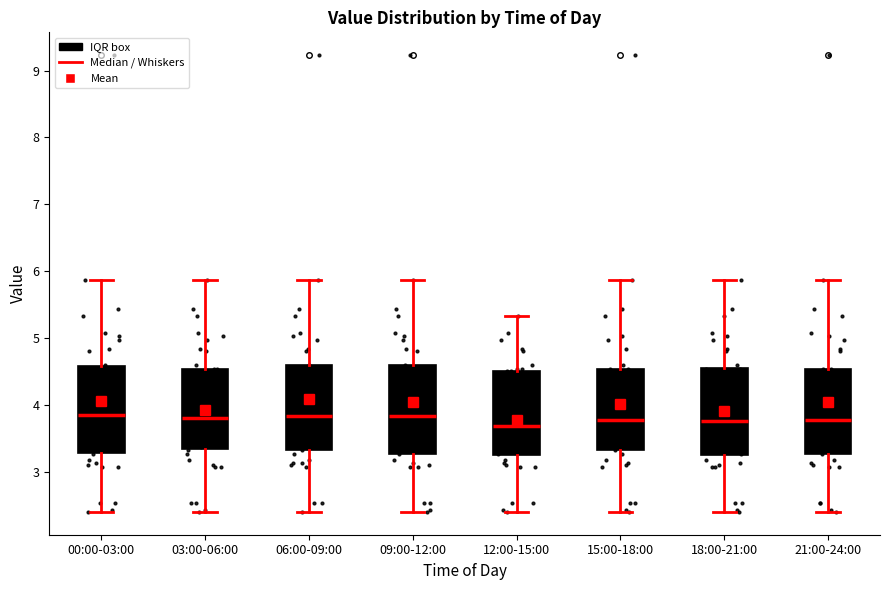

Reading left to right, read every box against the y-axis: the position of its median line, the range the box covers, and the ends of its whiskers. The values are not printed on the chart, so give them approximately, as read against the axis.

00:00-03:00: median 3.9, box 3.3 to 4.6, whiskers 2.4 to 5.9
03:00-06:00: median 3.8, box 3.3 to 4.5, whiskers 2.4 to 5.9
06:00-09:00: median 3.8, box 3.3 to 4.6, whiskers 2.4 to 5.9
09:00-12:00: median 3.8, box 3.3 to 4.6, whiskers 2.4 to 5.9
12:00-15:00: median 3.7, box 3.2 to 4.5, whiskers 2.4 to 5.3
15:00-18:00: median 3.8, box 3.3 to 4.5, whiskers 2.4 to 5.9
18:00-21:00: median 3.8, box 3.2 to 4.5, whiskers 2.4 to 5.9
21:00-24:00: median 3.8, box 3.3 to 4.5, whiskers 2.4 to 5.9